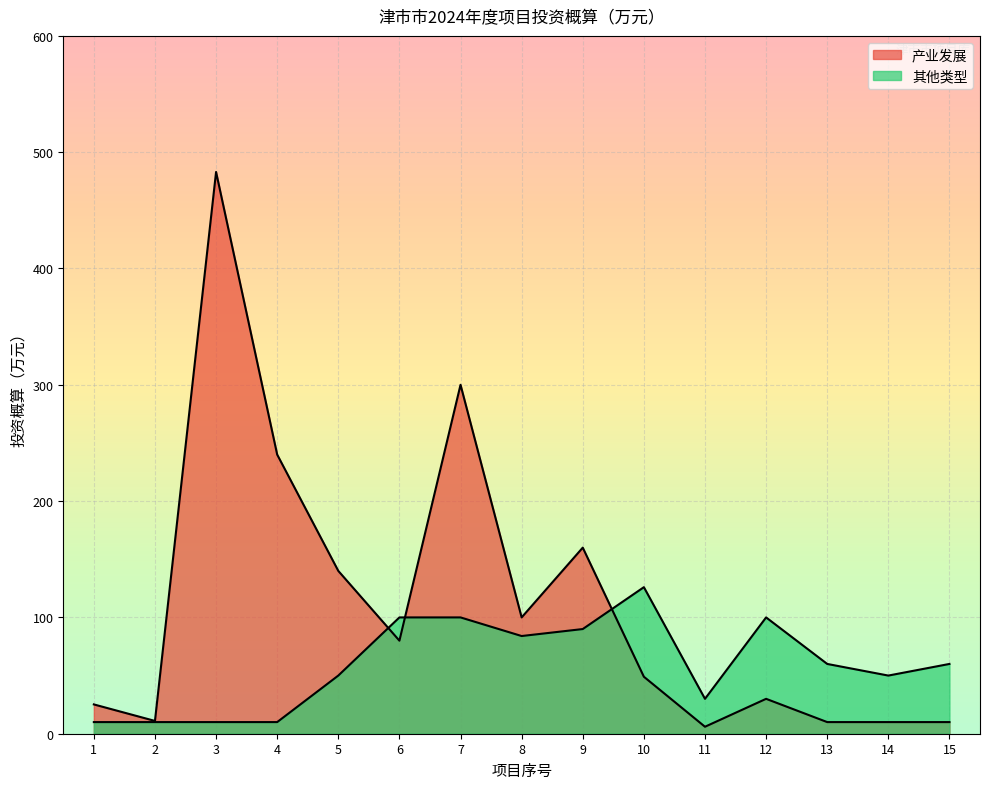

The value of 产业发展 at 7 is 300.0. True or false?

True